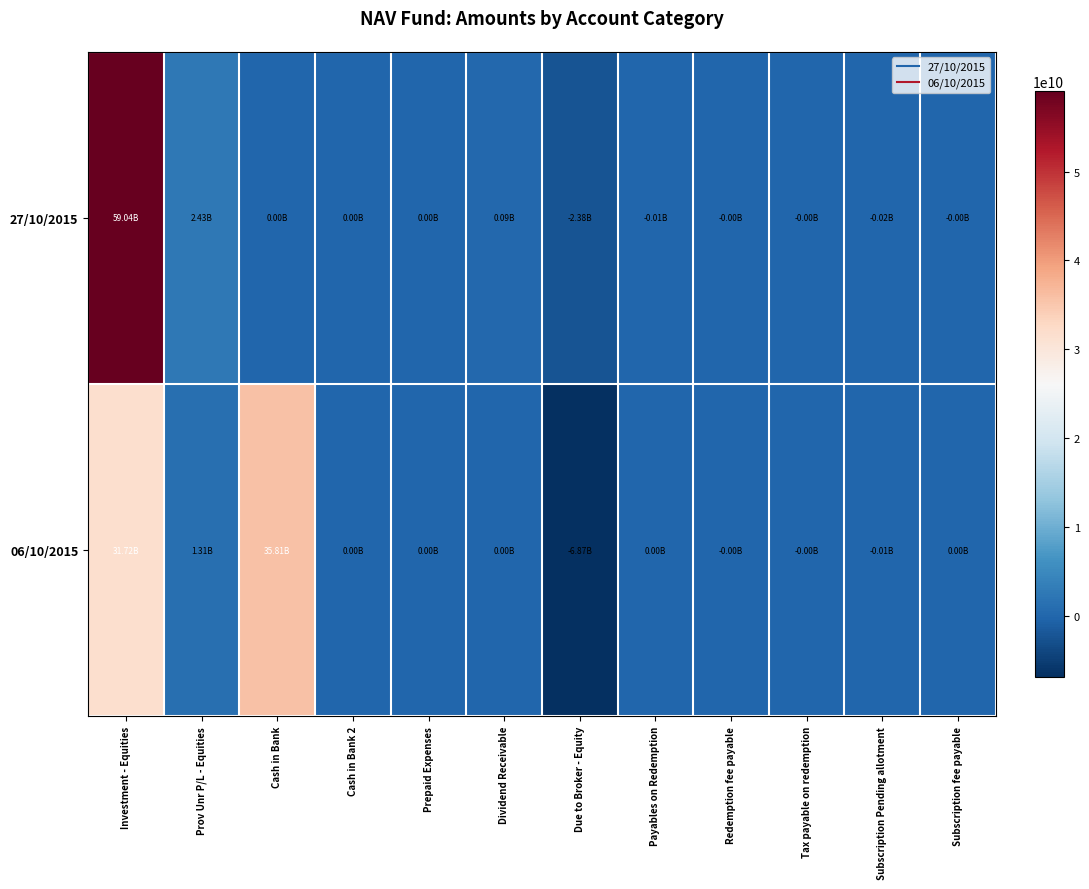

Rank the series at Subscription fee payable from lowest to highest value.

27/10/2015, 06/10/2015